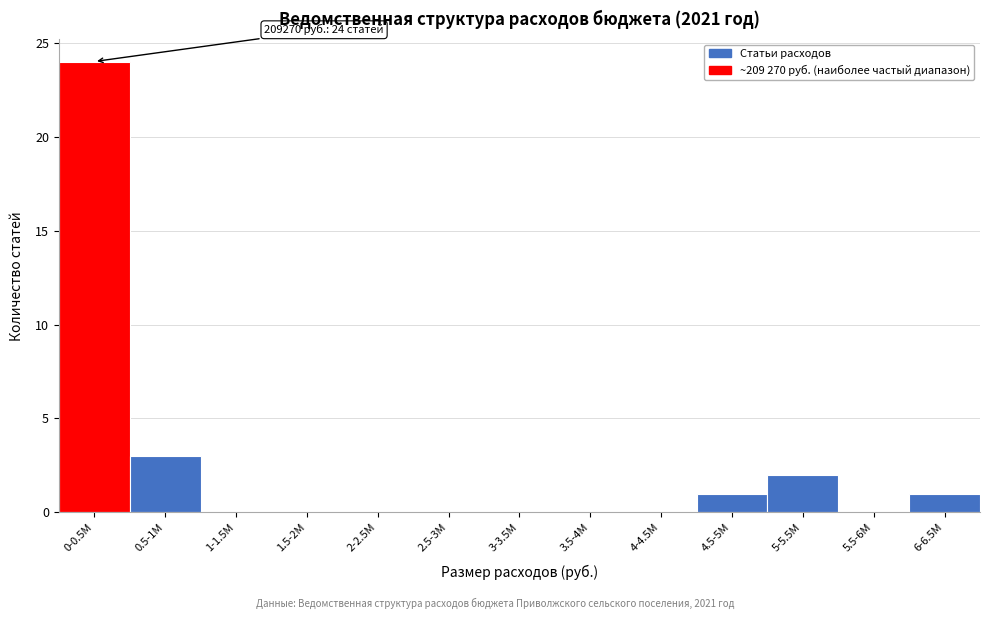

Reading left to right, transcribe all the data shown in this chart.

0-0.5M=24	0.5-1M=3	1-1.5M=0	1.5-2M=0	2-2.5M=0	2.5-3M=0	3-3.5M=0	3.5-4M=0	4-4.5M=0	4.5-5M=1	5-5.5M=2	5.5-6M=0	6-6.5M=1